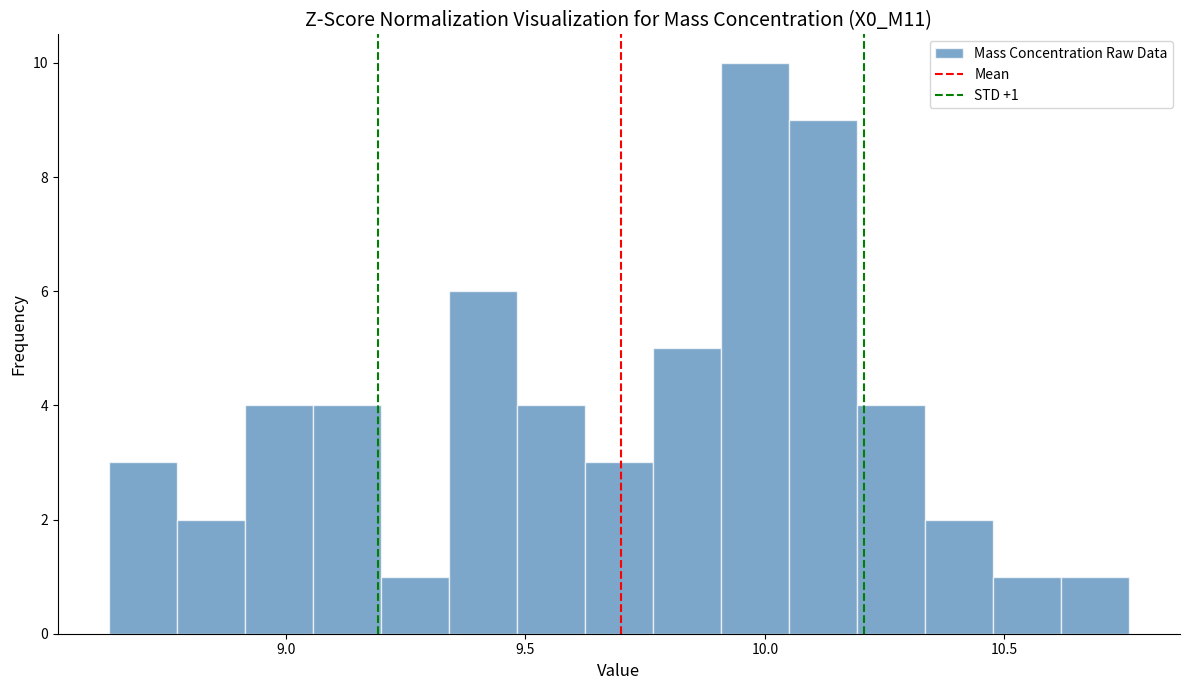

Around what value on the x-axis is the tallest bar? Give the approximate position of its centre, as read against the axis.

10.00